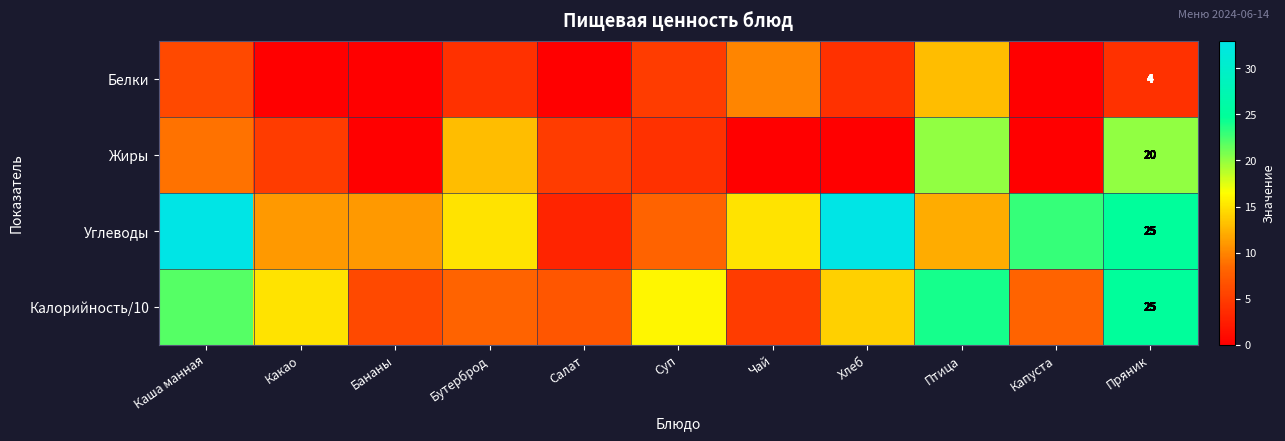

True or false: Жиры has a value of 20 at Пряник.

True